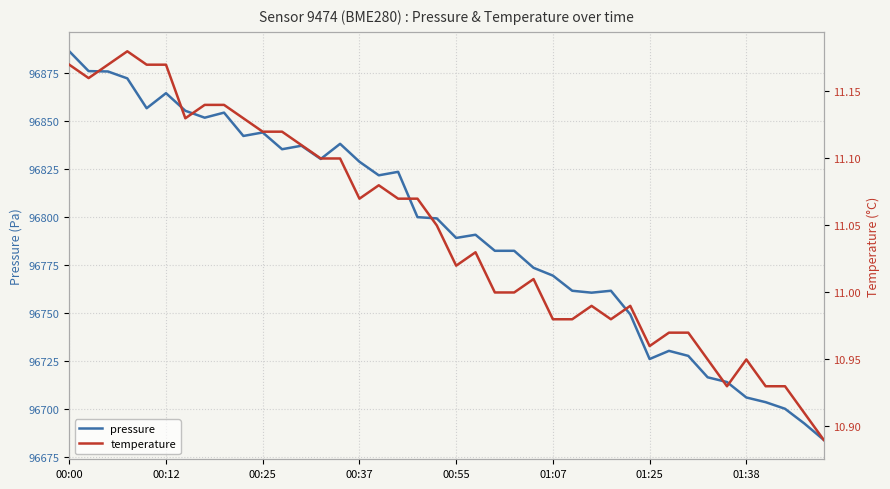

True or false: pressure has a value of 32915.4 at 29.

False